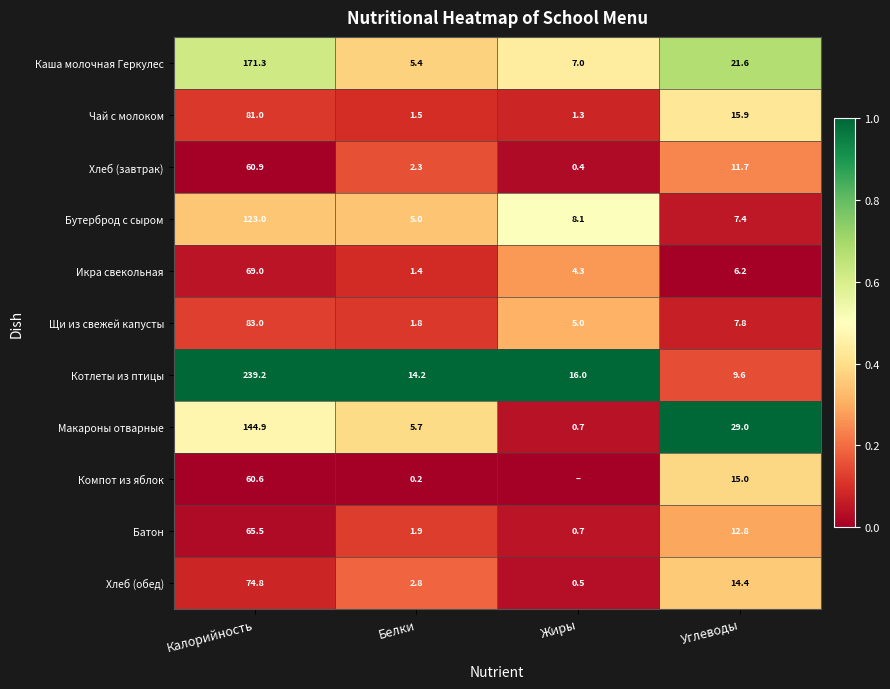

At how many categories does at least one series exceed 0?

4